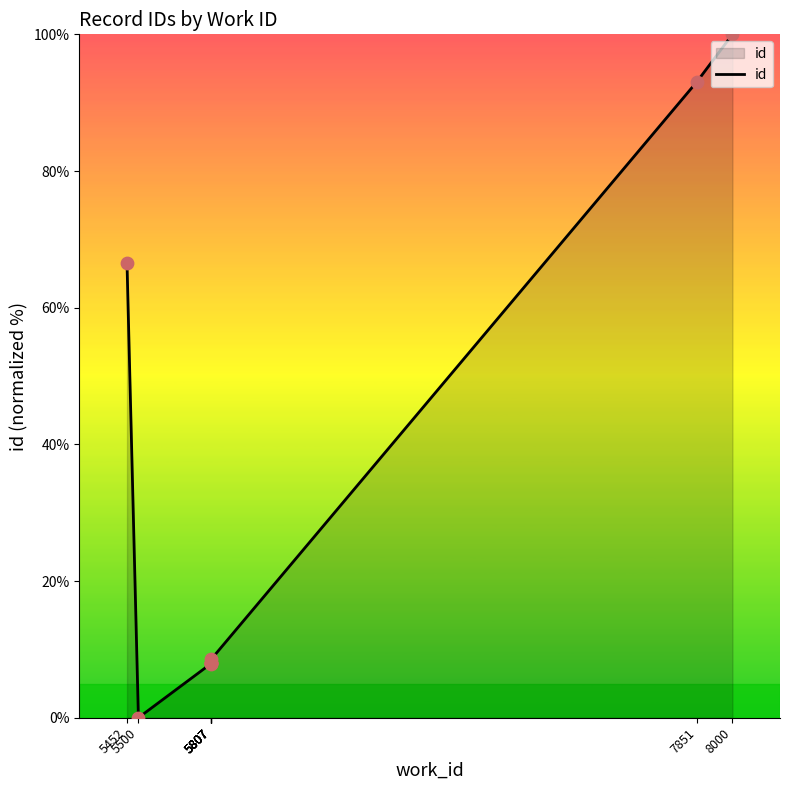

What is the change in value from 5807 to 5807?

+0.6